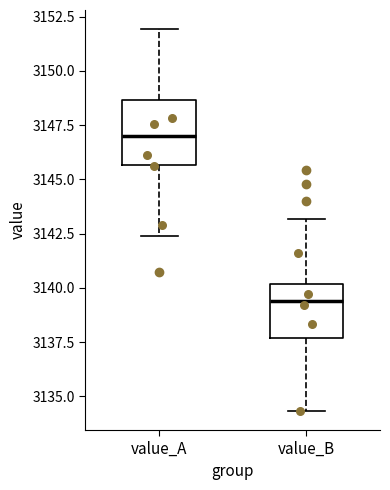

Reading left to right, transcribe this box plot: for each box, give where its median line is, the range the box spans, and where its two whiskers end, as read against the y-axis. The values are not printed on the chart, so give them approximately, as read against the axis.

value_A: median 3147.0, box 3145.5 to 3148.5, whiskers 3142.5 to 3152.0
value_B: median 3139.5, box 3137.5 to 3140.0, whiskers 3134.5 to 3143.0